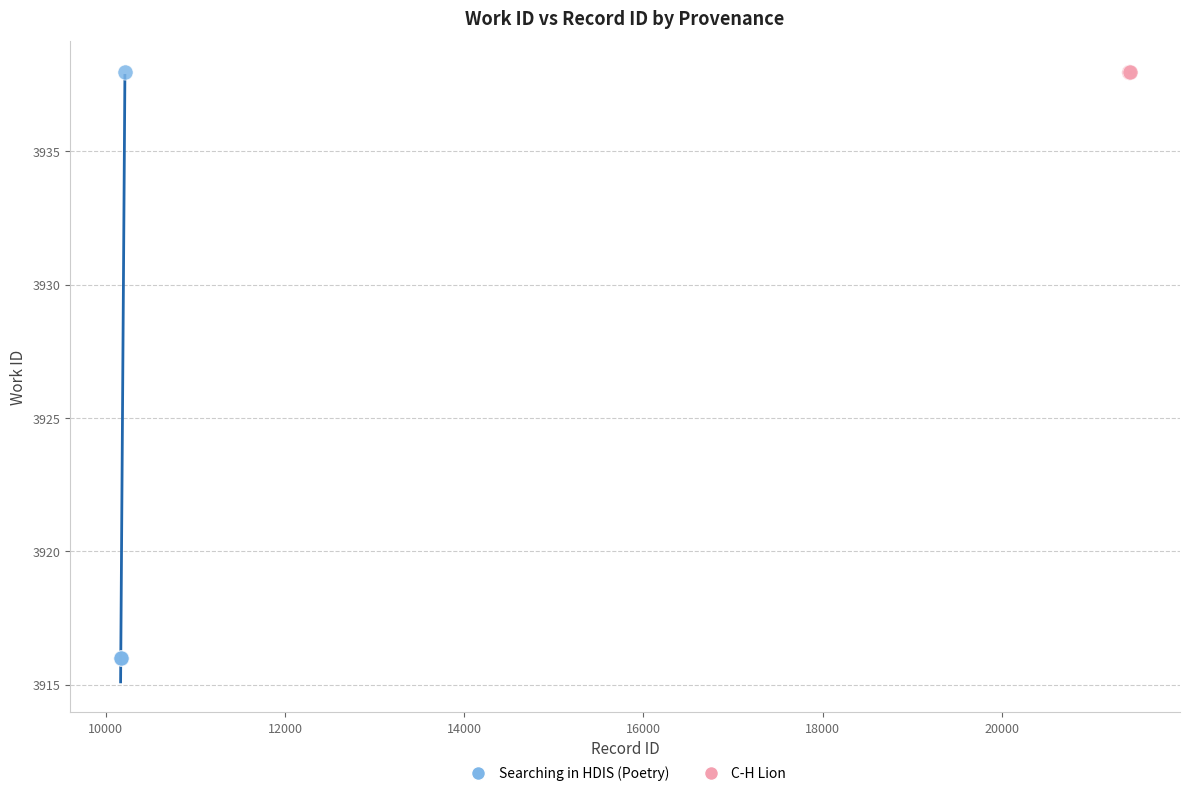

Which series contains the lowest Y value?

Searching in HDIS (Poetry)